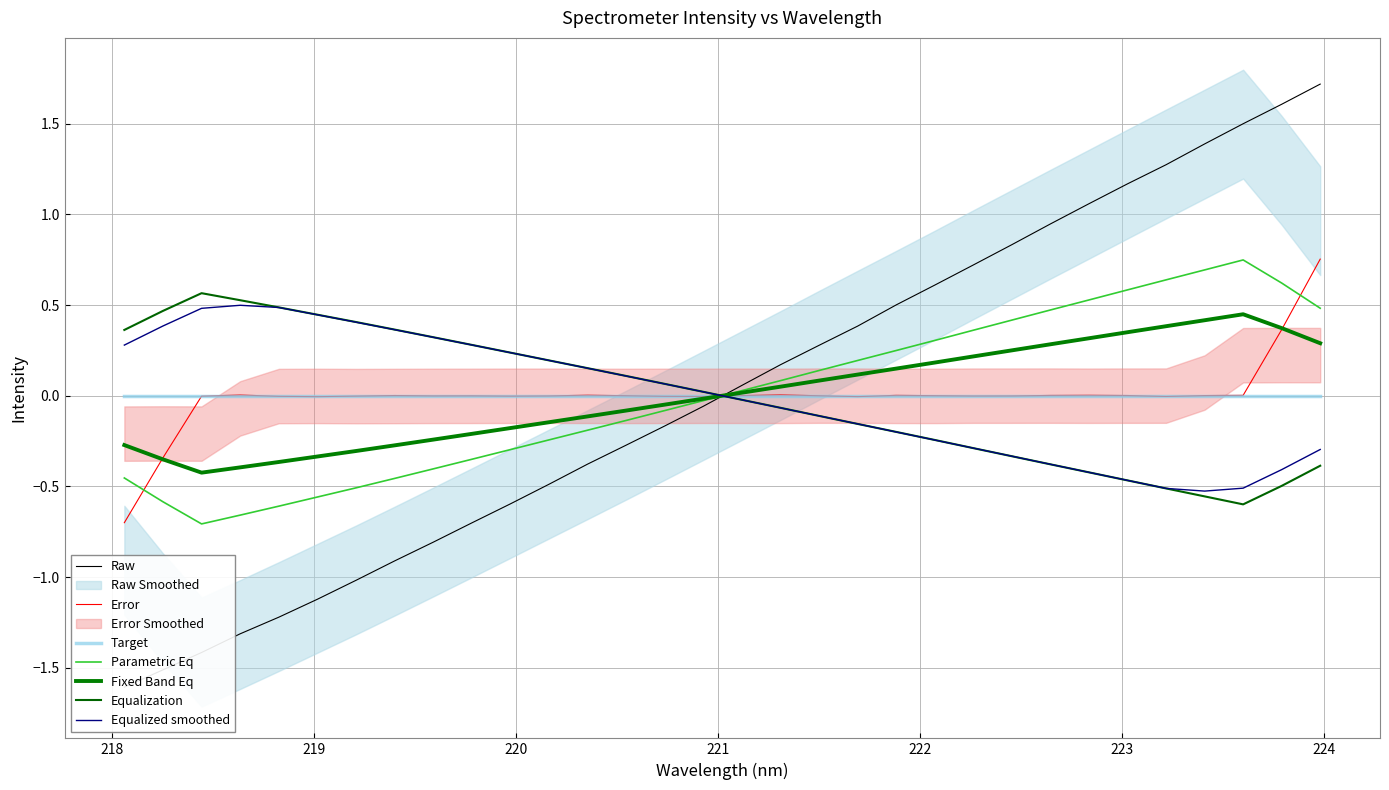

What is the sum of all values?

0.6